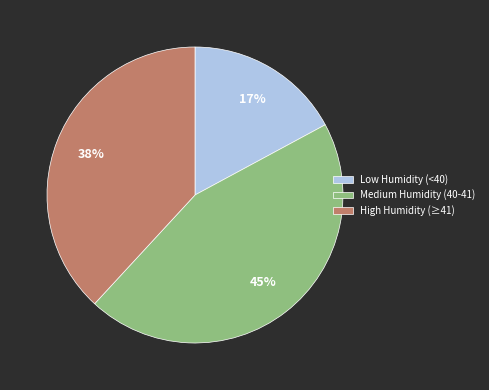

Rank the categories by value from lowest to highest.

Low Humidity (<40), High Humidity (≥41), Medium Humidity (40-41)